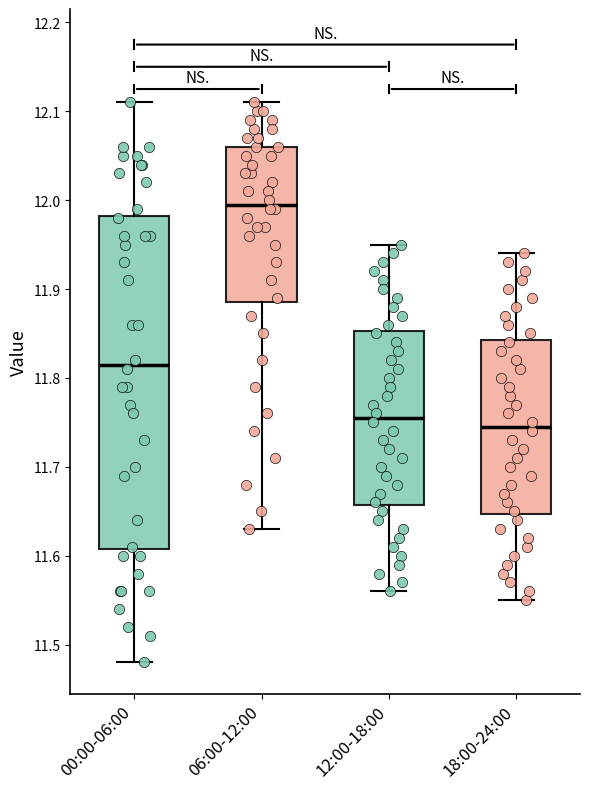

Where is the upper edge of the box for 06:00-12:00 on the y-axis? The values are not printed on the chart, so give them approximately, as read against the axis.

12.06